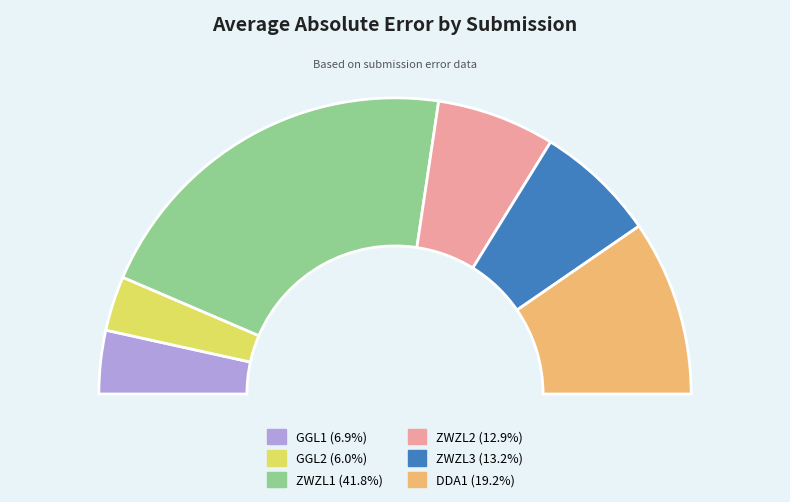

Does DDA1 account for over 50% of the chart?

No